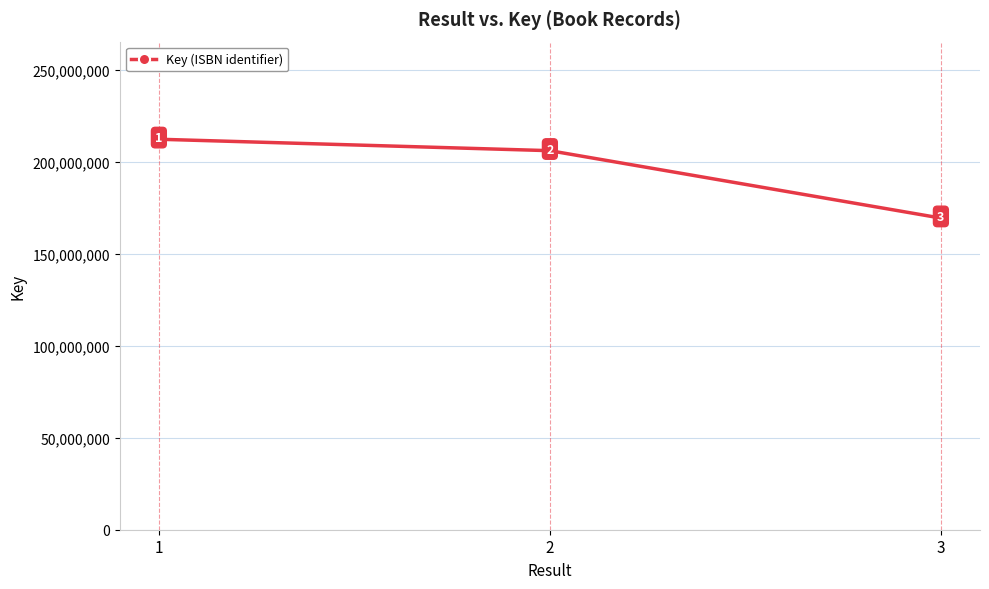

Which has a higher value, 1 or 2?

1